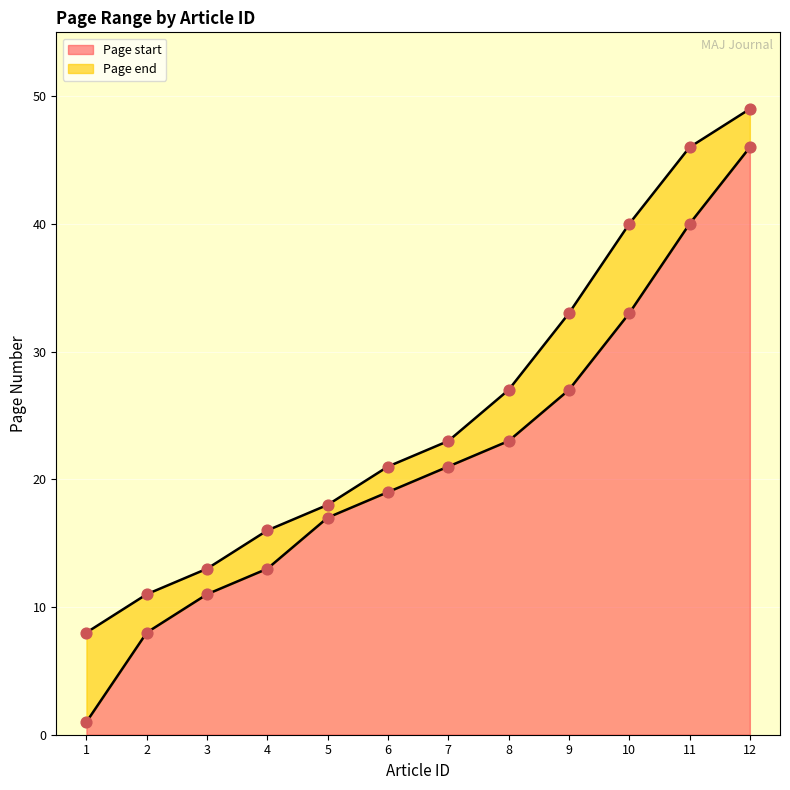

Which series contains the lowest Y value?

Page start